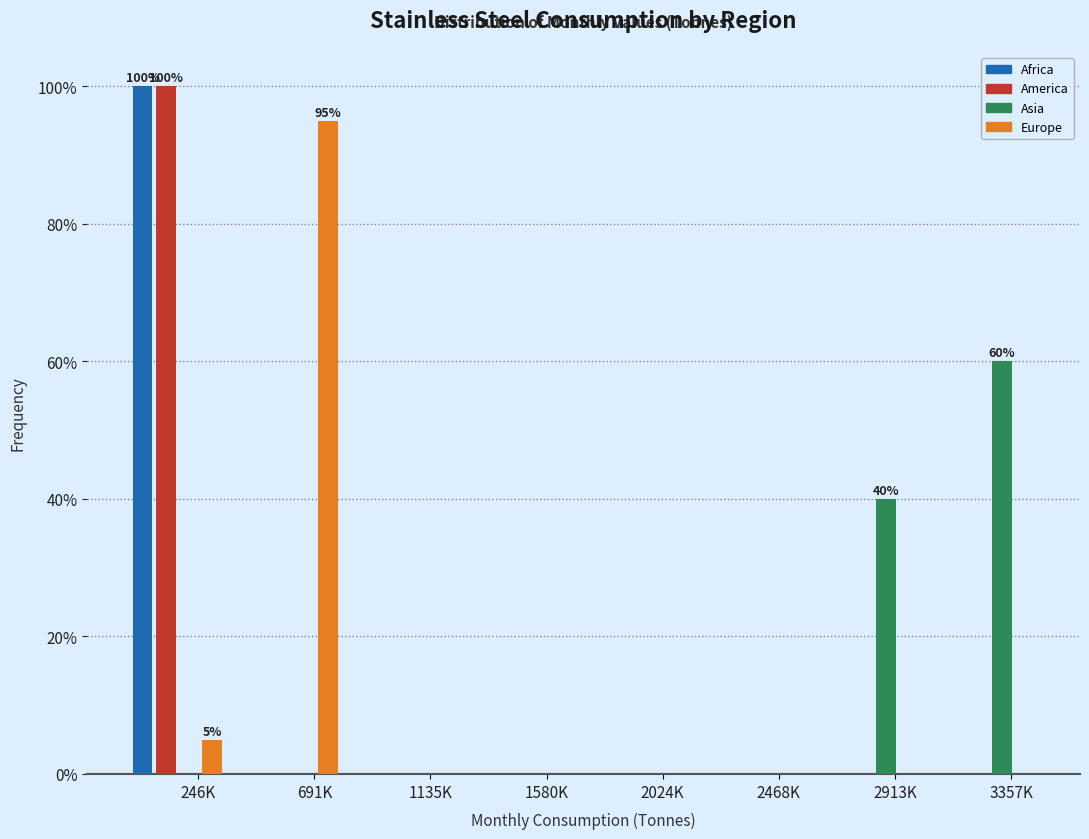

Which series changed the most between 1135K and 2913K?

Asia